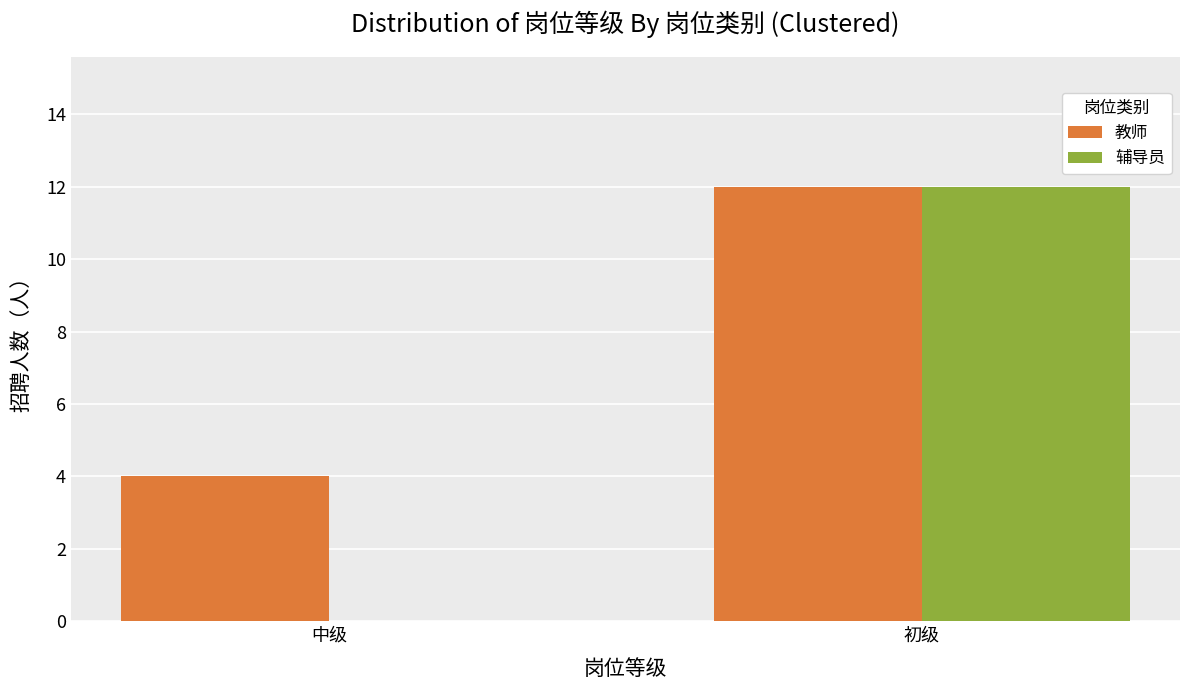

What is the sum of the 辅导员 values at 中级 and 初级?

12